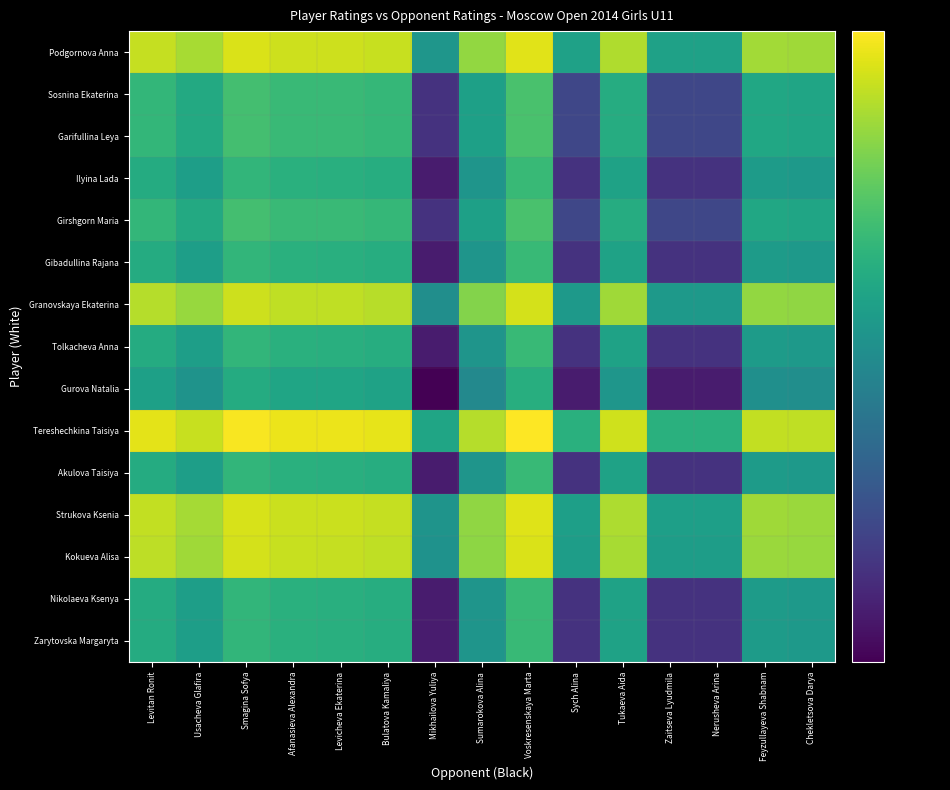

Reading left to right, transcribe all the data shown in this chart.

Podgornova Anna: Levitan Ronit=3194	Usacheva Glafira=3074	Smagina Sofya=3289	Afanasieva Alexandra=3233	Levicheva Ekaterina=3230	Bulatova Kamaliya=3205	Mikhailova Yuliya=2249	Sumarokova Alina=2992	Voskresenskaya Marta=3322	Sych Alina=2349	Tukaeva Aida=3103	Zaitseva Lyudmila=2349	Nerusheva Arina=2349	Feyzullayeva Shabnam=3048	Chekletsova Darya=3036
Sosnina Ekaterina: Levitan Ronit=2545	Usacheva Glafira=2425	Smagina Sofya=2640	Afanasieva Alexandra=2584	Levicheva Ekaterina=2581	Bulatova Kamaliya=2556	Mikhailova Yuliya=1600	Sumarokova Alina=2343	Voskresenskaya Marta=2673	Sych Alina=1700	Tukaeva Aida=2454	Zaitseva Lyudmila=1700	Nerusheva Arina=1700	Feyzullayeva Shabnam=2399	Chekletsova Darya=2387
Garifullina Leya: Levitan Ronit=2545	Usacheva Glafira=2425	Smagina Sofya=2640	Afanasieva Alexandra=2584	Levicheva Ekaterina=2581	Bulatova Kamaliya=2556	Mikhailova Yuliya=1600	Sumarokova Alina=2343	Voskresenskaya Marta=2673	Sych Alina=1700	Tukaeva Aida=2454	Zaitseva Lyudmila=1700	Nerusheva Arina=1700	Feyzullayeva Shabnam=2399	Chekletsova Darya=2387
Ilyina Lada: Levitan Ronit=2445	Usacheva Glafira=2325	Smagina Sofya=2540	Afanasieva Alexandra=2484	Levicheva Ekaterina=2481	Bulatova Kamaliya=2456	Mikhailova Yuliya=1500	Sumarokova Alina=2243	Voskresenskaya Marta=2573	Sych Alina=1600	Tukaeva Aida=2354	Zaitseva Lyudmila=1600	Nerusheva Arina=1600	Feyzullayeva Shabnam=2299	Chekletsova Darya=2287
Girshgorn Maria: Levitan Ronit=2545	Usacheva Glafira=2425	Smagina Sofya=2640	Afanasieva Alexandra=2584	Levicheva Ekaterina=2581	Bulatova Kamaliya=2556	Mikhailova Yuliya=1600	Sumarokova Alina=2343	Voskresenskaya Marta=2673	Sych Alina=1700	Tukaeva Aida=2454	Zaitseva Lyudmila=1700	Nerusheva Arina=1700	Feyzullayeva Shabnam=2399	Chekletsova Darya=2387
Gibadullina Rajana: Levitan Ronit=2445	Usacheva Glafira=2325	Smagina Sofya=2540	Afanasieva Alexandra=2484	Levicheva Ekaterina=2481	Bulatova Kamaliya=2456	Mikhailova Yuliya=1500	Sumarokova Alina=2243	Voskresenskaya Marta=2573	Sych Alina=1600	Tukaeva Aida=2354	Zaitseva Lyudmila=1600	Nerusheva Arina=1600	Feyzullayeva Shabnam=2299	Chekletsova Darya=2287
Granovskaya Ekaterina: Levitan Ronit=3132	Usacheva Glafira=3012	Smagina Sofya=3227	Afanasieva Alexandra=3171	Levicheva Ekaterina=3168	Bulatova Kamaliya=3143	Mikhailova Yuliya=2187	Sumarokova Alina=2930	Voskresenskaya Marta=3260	Sych Alina=2287	Tukaeva Aida=3041	Zaitseva Lyudmila=2287	Nerusheva Arina=2287	Feyzullayeva Shabnam=2986	Chekletsova Darya=2974
Tolkacheva Anna: Levitan Ronit=2445	Usacheva Glafira=2325	Smagina Sofya=2540	Afanasieva Alexandra=2484	Levicheva Ekaterina=2481	Bulatova Kamaliya=2456	Mikhailova Yuliya=1500	Sumarokova Alina=2243	Voskresenskaya Marta=2573	Sych Alina=1600	Tukaeva Aida=2354	Zaitseva Lyudmila=1600	Nerusheva Arina=1600	Feyzullayeva Shabnam=2299	Chekletsova Darya=2287
Gurova Natalia: Levitan Ronit=2345	Usacheva Glafira=2225	Smagina Sofya=2440	Afanasieva Alexandra=2384	Levicheva Ekaterina=2381	Bulatova Kamaliya=2356	Mikhailova Yuliya=1400	Sumarokova Alina=2143	Voskresenskaya Marta=2473	Sych Alina=1500	Tukaeva Aida=2254	Zaitseva Lyudmila=1500	Nerusheva Arina=1500	Feyzullayeva Shabnam=2199	Chekletsova Darya=2187
Tereshechkina Taisiya: Levitan Ronit=3332	Usacheva Glafira=3212	Smagina Sofya=3427	Afanasieva Alexandra=3371	Levicheva Ekaterina=3368	Bulatova Kamaliya=3343	Mikhailova Yuliya=2387	Sumarokova Alina=3130	Voskresenskaya Marta=3460	Sych Alina=2487	Tukaeva Aida=3241	Zaitseva Lyudmila=2487	Nerusheva Arina=2487	Feyzullayeva Shabnam=3186	Chekletsova Darya=3174
Akulova Taisiya: Levitan Ronit=2445	Usacheva Glafira=2325	Smagina Sofya=2540	Afanasieva Alexandra=2484	Levicheva Ekaterina=2481	Bulatova Kamaliya=2456	Mikhailova Yuliya=1500	Sumarokova Alina=2243	Voskresenskaya Marta=2573	Sych Alina=1600	Tukaeva Aida=2354	Zaitseva Lyudmila=1600	Nerusheva Arina=1600	Feyzullayeva Shabnam=2299	Chekletsova Darya=2287
Strukova Ksenia: Levitan Ronit=3182	Usacheva Glafira=3062	Smagina Sofya=3277	Afanasieva Alexandra=3221	Levicheva Ekaterina=3218	Bulatova Kamaliya=3193	Mikhailova Yuliya=2237	Sumarokova Alina=2980	Voskresenskaya Marta=3310	Sych Alina=2337	Tukaeva Aida=3091	Zaitseva Lyudmila=2337	Nerusheva Arina=2337	Feyzullayeva Shabnam=3036	Chekletsova Darya=3024
Kokueva Alisa: Levitan Ronit=3164	Usacheva Glafira=3044	Smagina Sofya=3259	Afanasieva Alexandra=3203	Levicheva Ekaterina=3200	Bulatova Kamaliya=3175	Mikhailova Yuliya=2219	Sumarokova Alina=2962	Voskresenskaya Marta=3292	Sych Alina=2319	Tukaeva Aida=3073	Zaitseva Lyudmila=2319	Nerusheva Arina=2319	Feyzullayeva Shabnam=3018	Chekletsova Darya=3006
Nikolaeva Ksenya: Levitan Ronit=2445	Usacheva Glafira=2325	Smagina Sofya=2540	Afanasieva Alexandra=2484	Levicheva Ekaterina=2481	Bulatova Kamaliya=2456	Mikhailova Yuliya=1500	Sumarokova Alina=2243	Voskresenskaya Marta=2573	Sych Alina=1600	Tukaeva Aida=2354	Zaitseva Lyudmila=1600	Nerusheva Arina=1600	Feyzullayeva Shabnam=2299	Chekletsova Darya=2287
Zarytovska Margaryta: Levitan Ronit=2445	Usacheva Glafira=2325	Smagina Sofya=2540	Afanasieva Alexandra=2484	Levicheva Ekaterina=2481	Bulatova Kamaliya=2456	Mikhailova Yuliya=1500	Sumarokova Alina=2243	Voskresenskaya Marta=2573	Sych Alina=1600	Tukaeva Aida=2354	Zaitseva Lyudmila=1600	Nerusheva Arina=1600	Feyzullayeva Shabnam=2299	Chekletsova Darya=2287